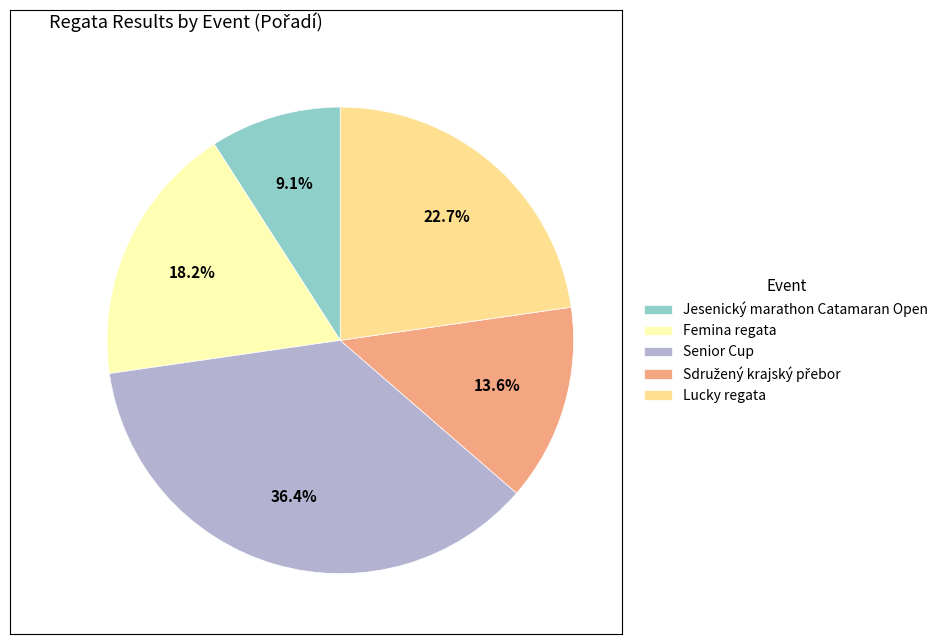

Does Jesenický marathon Catamaran Open represent more than half of the total?

No